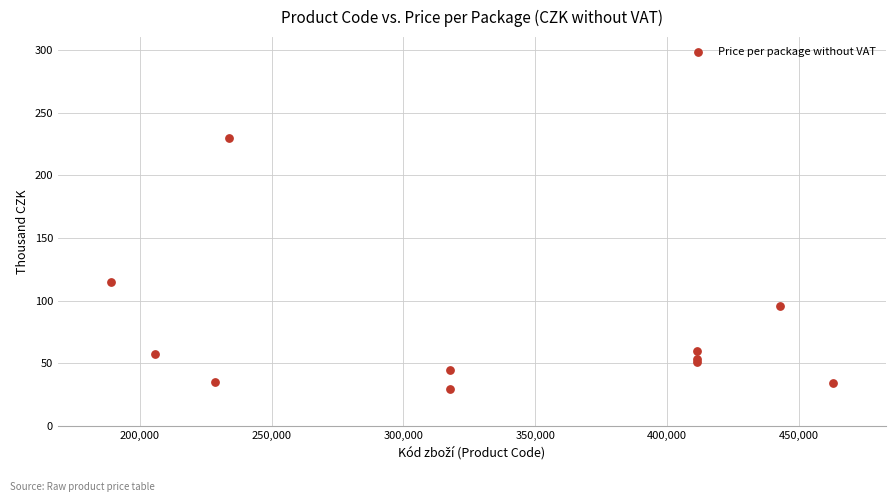

What Y value in the scatter plot is closest to 129?

114.9